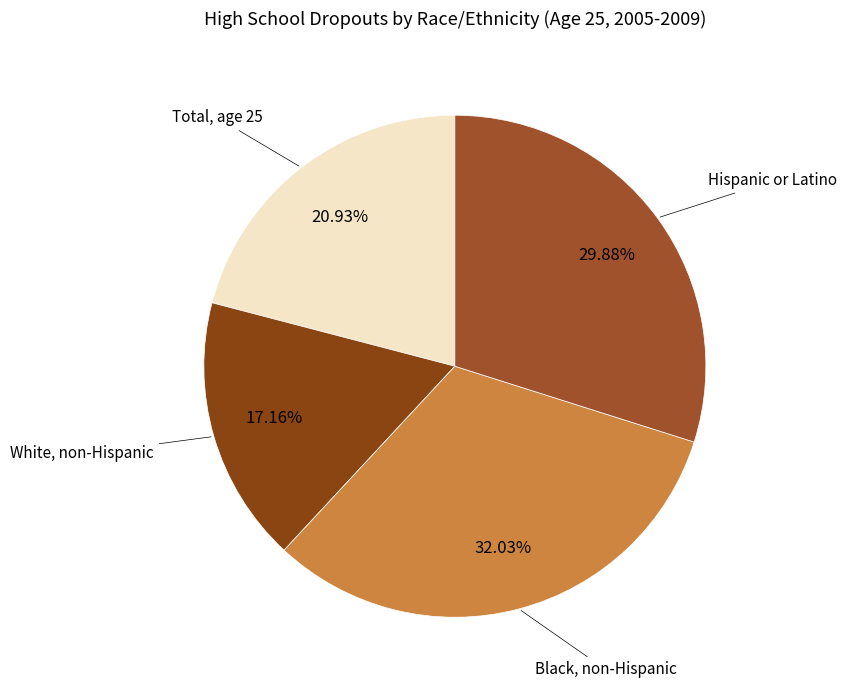

To the nearest percent, what percentage of the pie is Hispanic or Latino?

30%